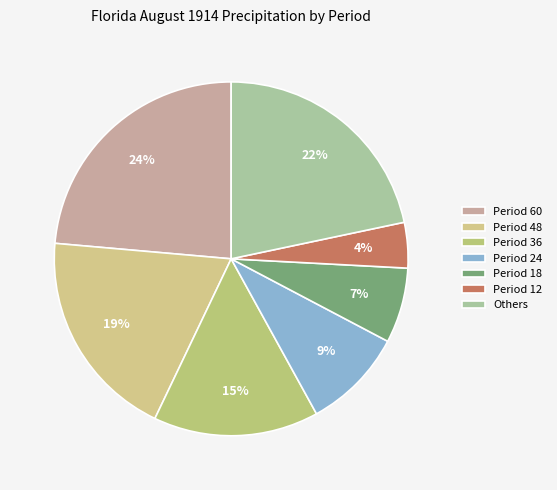

What is the smallest slice in the pie chart?

Period 12